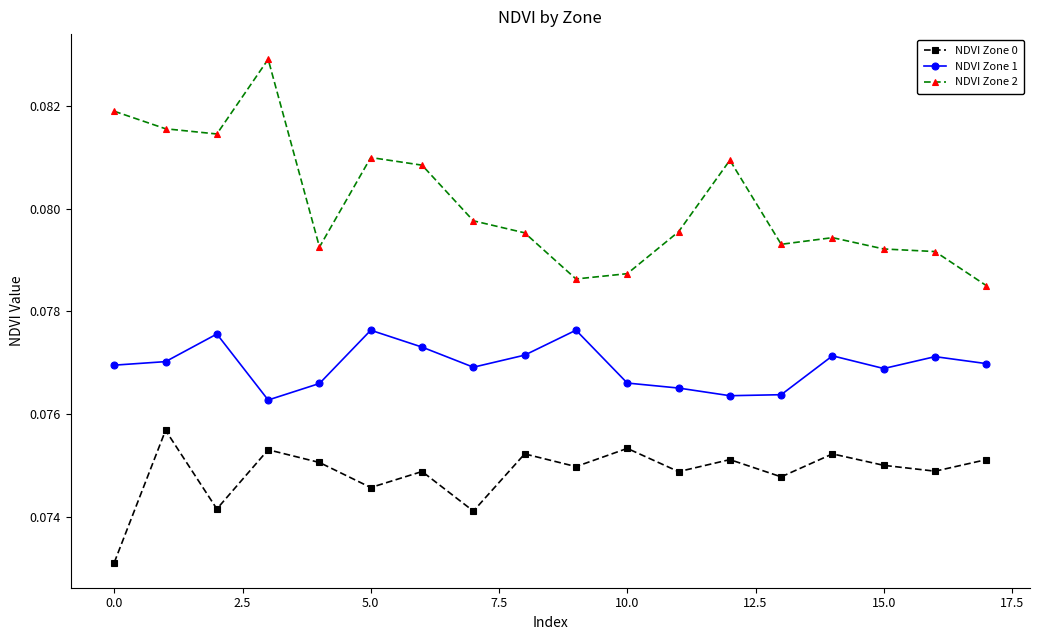

Count the number of categories in the chart.

18